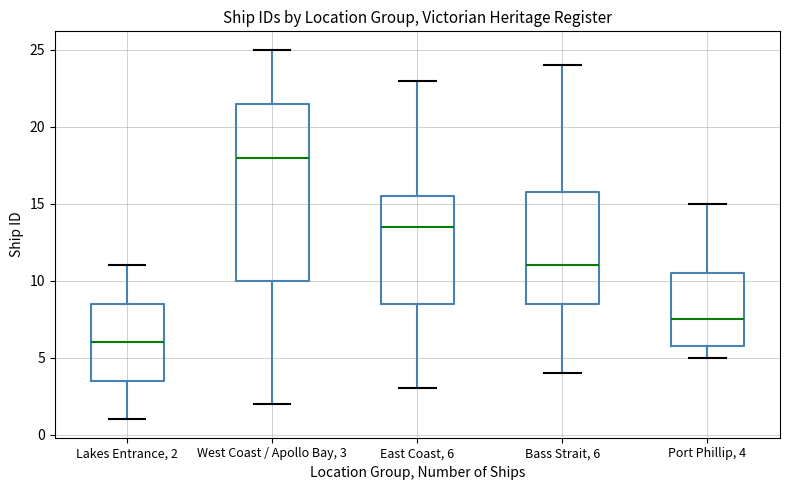

Reading left to right, read every box against the y-axis: the position of its median line, the range the box covers, and the ends of its whiskers. The values are not printed on the chart, so give them approximately, as read against the axis.

Lakes Entrance, 2: median 6.0, box 3.5 to 8.5, whiskers 1.0 to 11.0
West Coast / Apollo Bay, 3: median 18.0, box 10.0 to 21.5, whiskers 2.0 to 25.0
East Coast, 6: median 13.5, box 8.5 to 15.5, whiskers 3.0 to 23.0
Bass Strait, 6: median 11.0, box 8.5 to 16.0, whiskers 4.0 to 24.0
Port Phillip, 4: median 7.5, box 6.0 to 10.5, whiskers 5.0 to 15.0